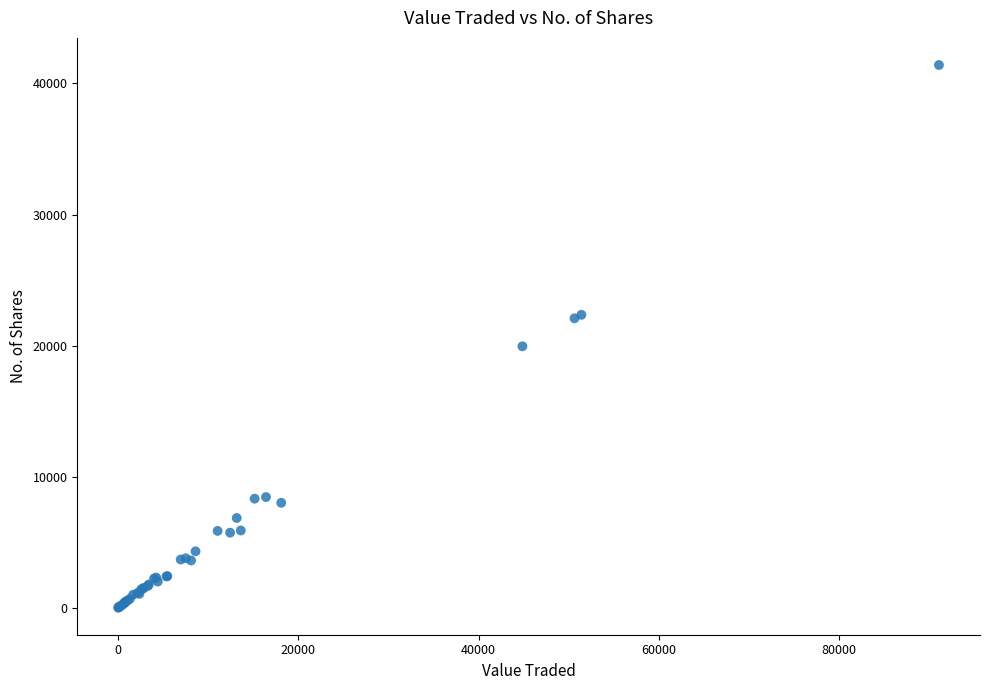

What Y value in the scatter plot is closest to 20711?

19948